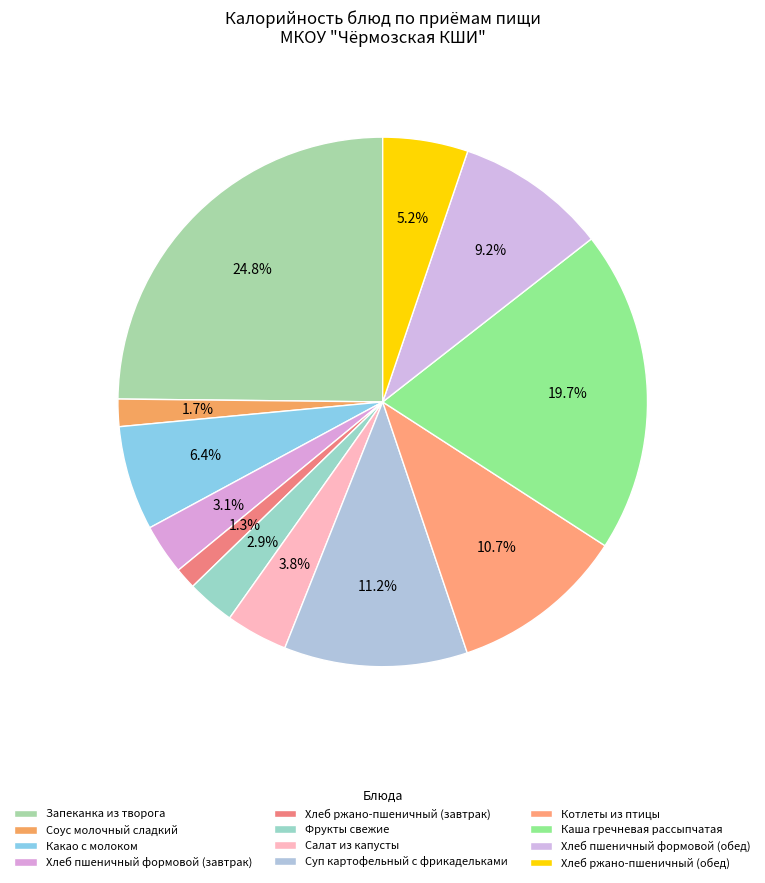

How many slices are in this pie chart?

12